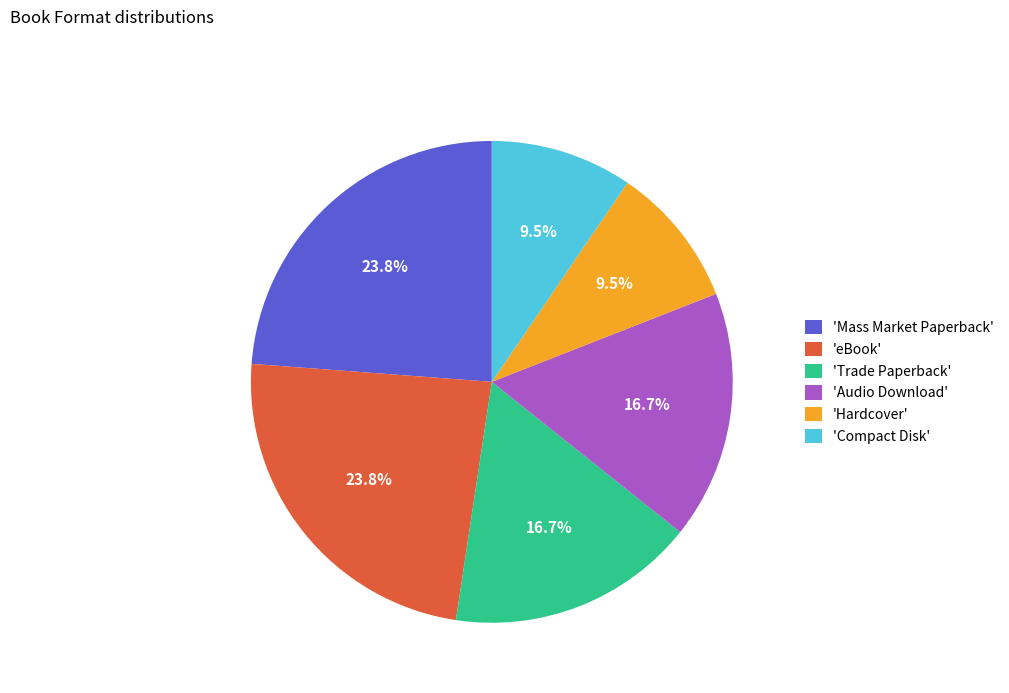

How much of the chart is everything except 'Trade Paperback'?

83.3%